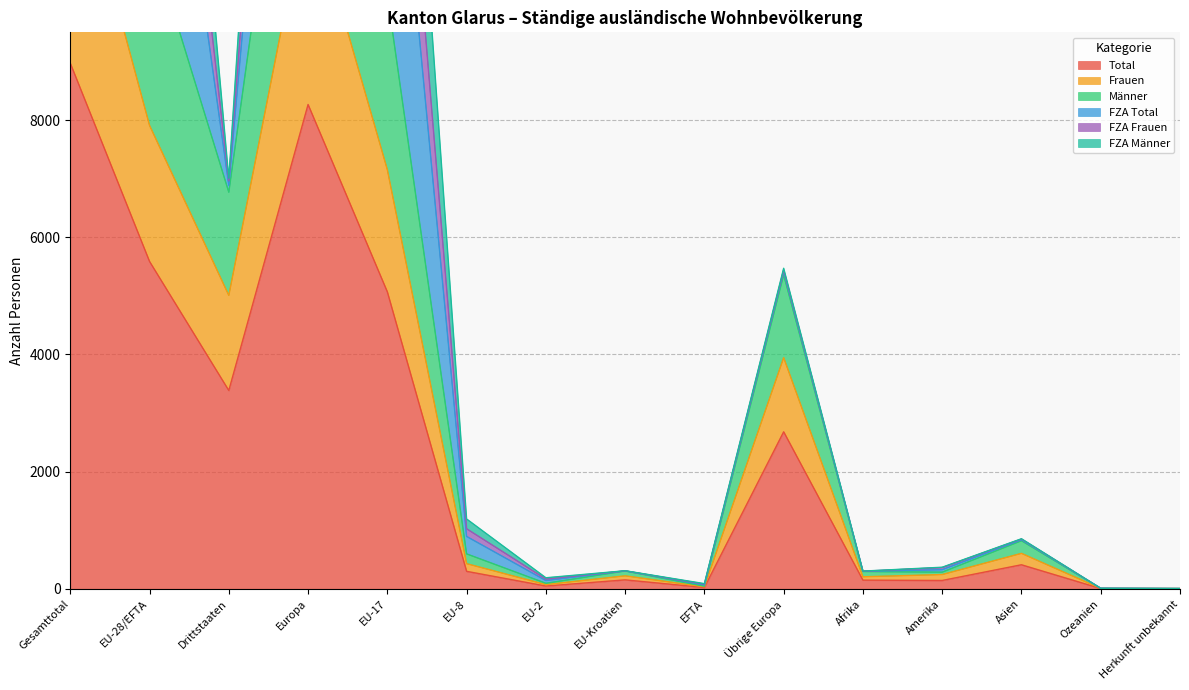

What is the approximate value of Total at Drittstaaten?

3385